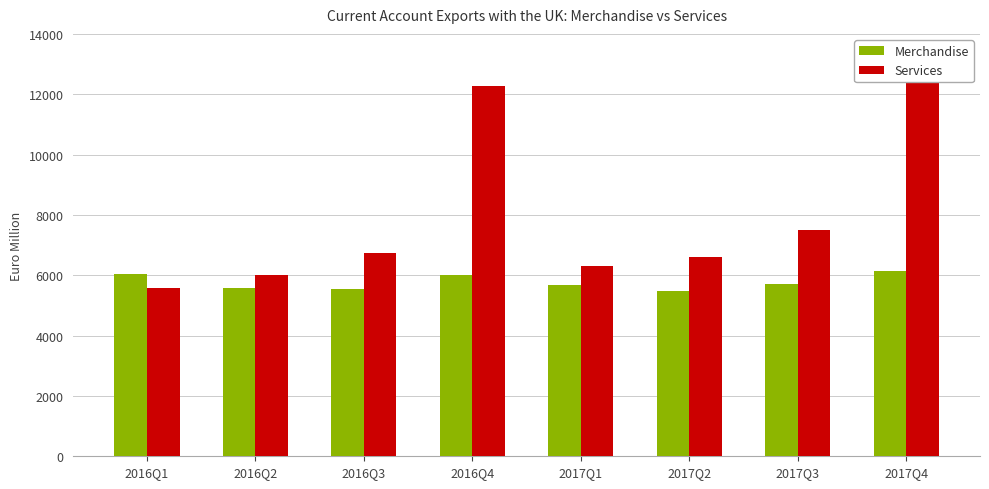

At 2016Q4, list the series in order from largest to smallest.

Services, Merchandise